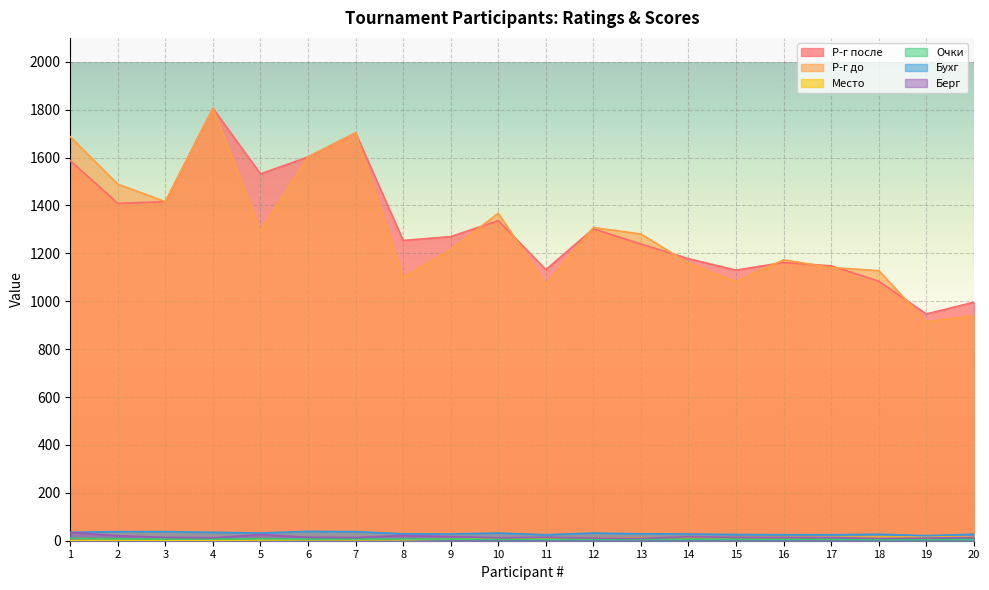

What is the sum of all Очки values?

131